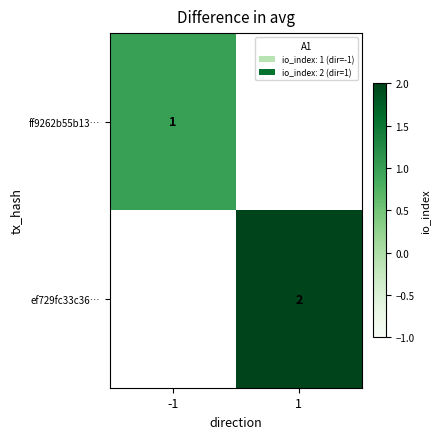

Is it true that ff9262b55b13… equals 1 at -1?

True